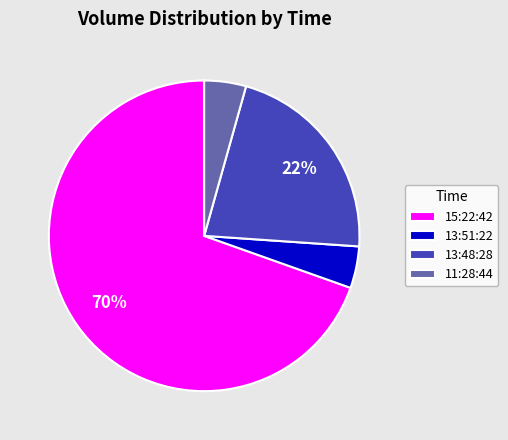

How many segments does this pie chart have?

4